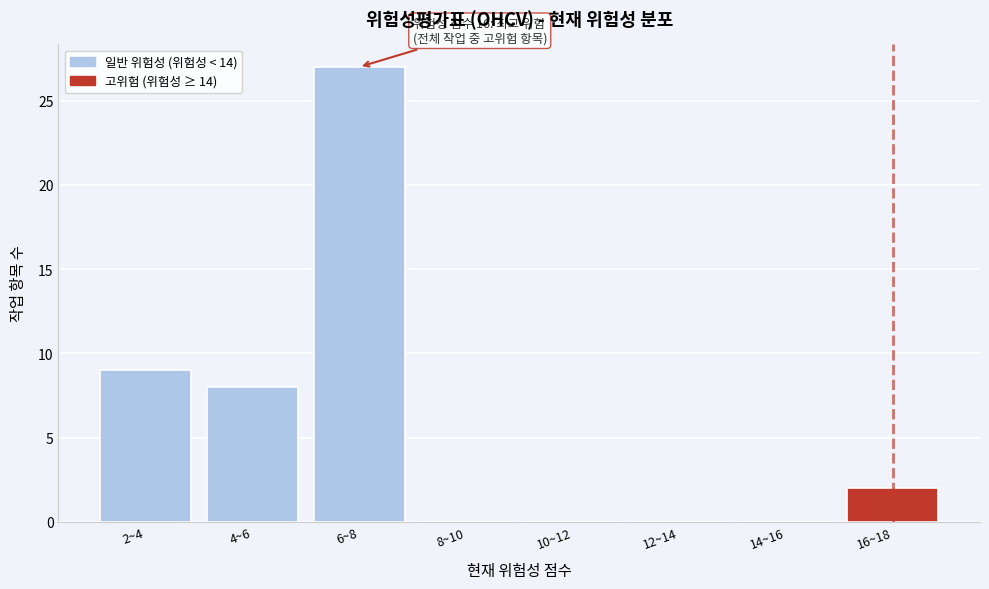

Reading left to right, transcribe all the data shown in this chart.

2~4=9	4~6=8	6~8=27	8~10=0	10~12=0	12~14=0	14~16=0	16~18=2